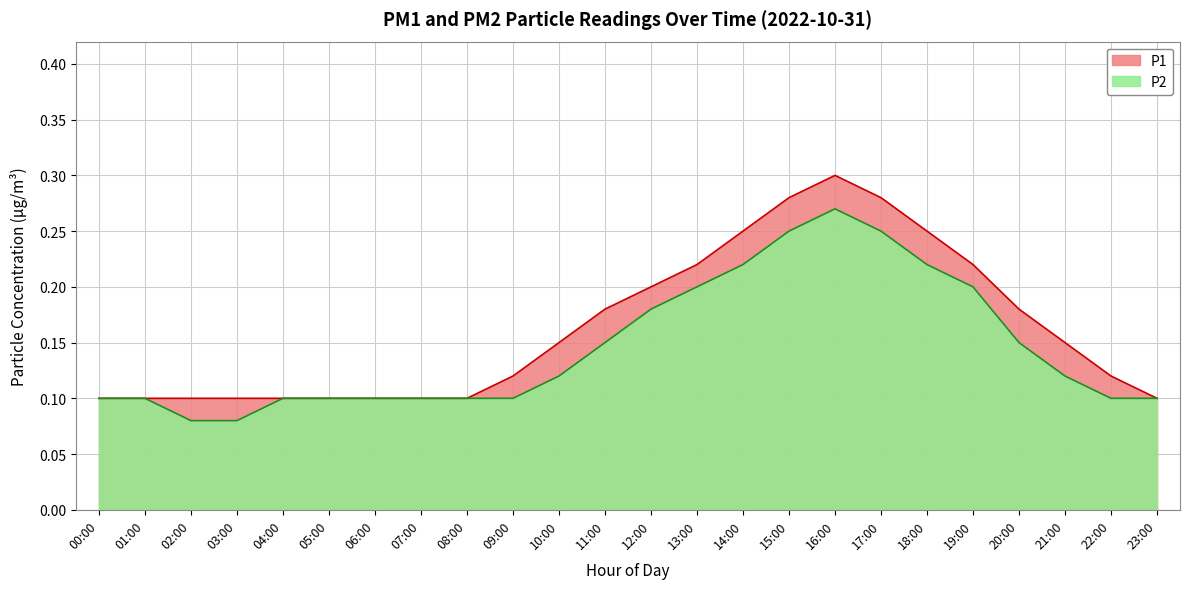

What is the difference between the second highest and second lowest values in the P2 series?

0.2